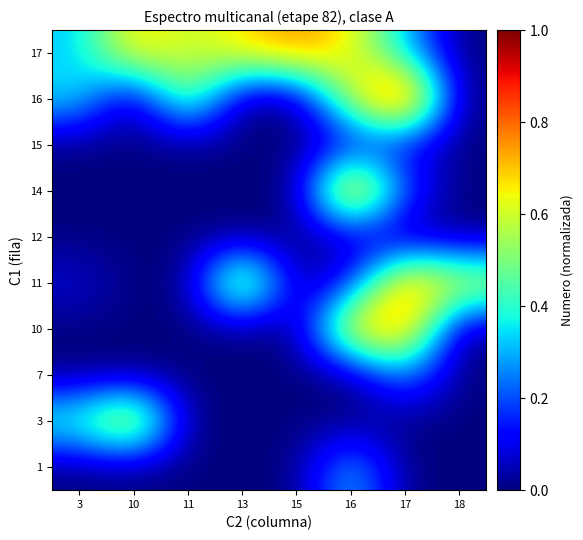

What is the total value across all series at 3?

1.2